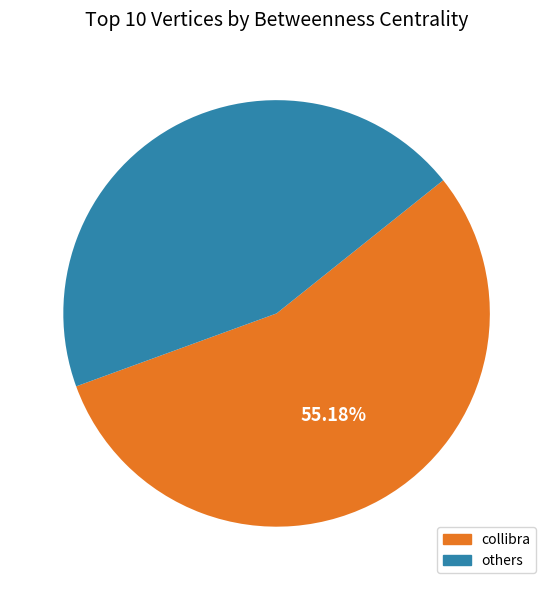

Which slice is the largest?

collibra